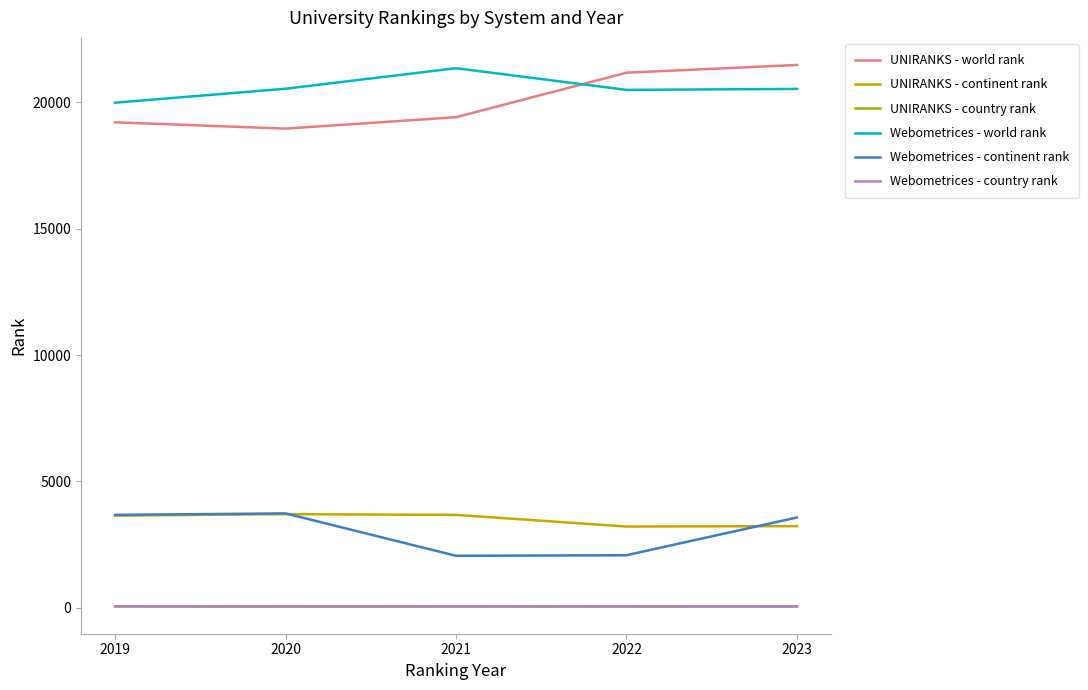

What is the highest value of the Webometrices - world rank series?

21349